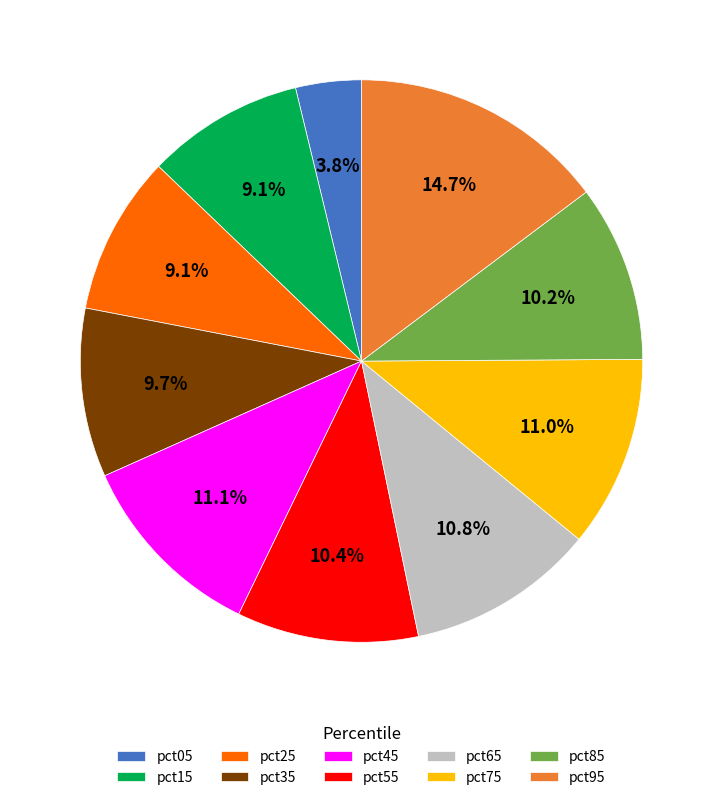

Between pct05 and pct15, which is larger?

pct15